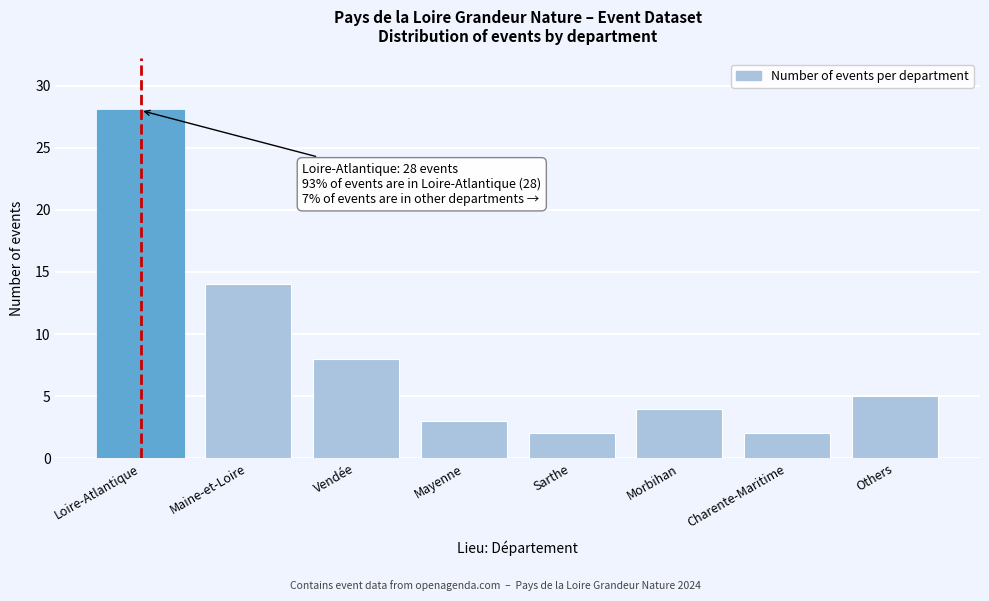

Reading left to right, list all the values displayed in this chart.

Loire-Atlantique=28	Maine-et-Loire=14	Vendée=8	Mayenne=3	Sarthe=2	Morbihan=4	Charente-Maritime=2	Others=5